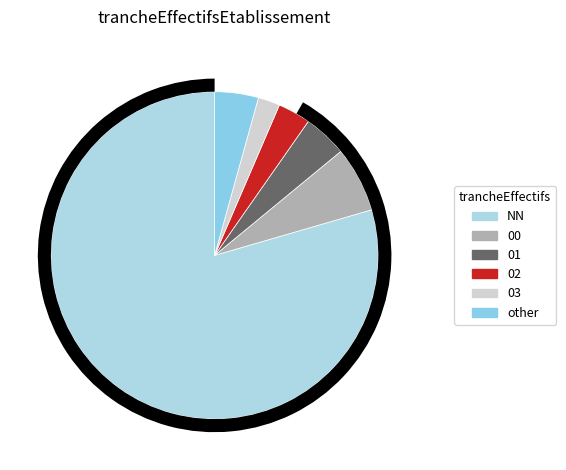

To the nearest percent, what percentage of the pie is 00?

6%